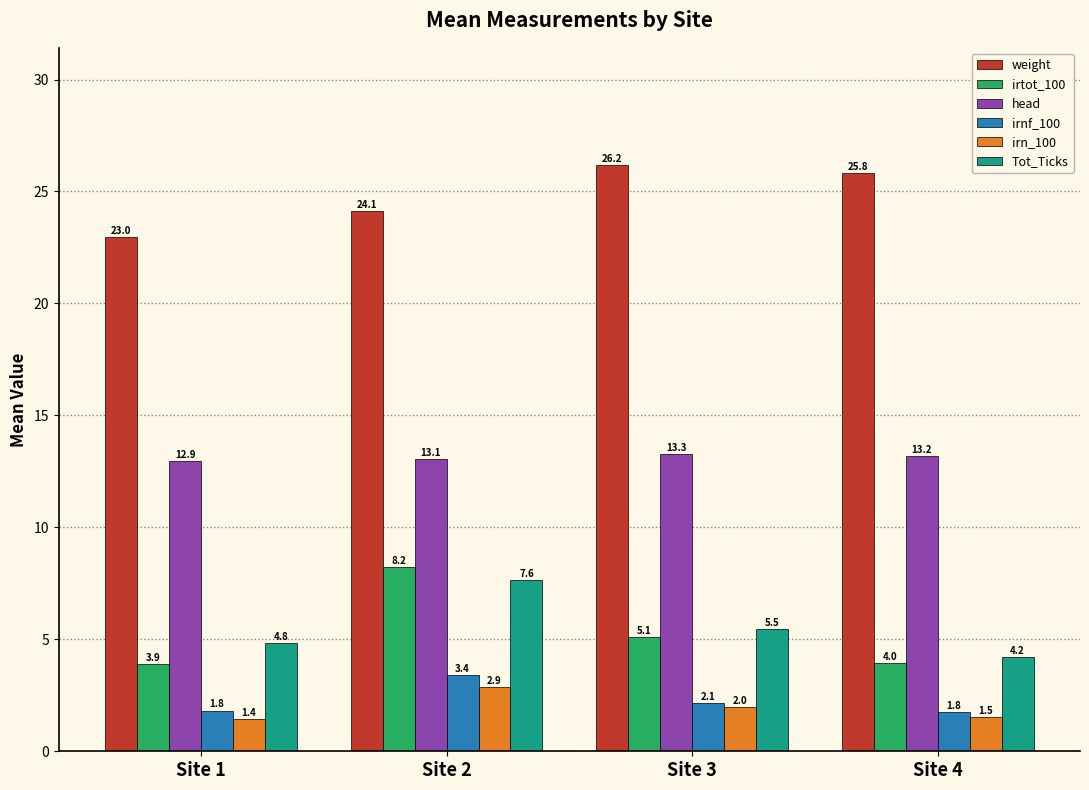

What are all the series names shown in the legend?

weight, irtot_100, head, irnf_100, irn_100, Tot_Ticks